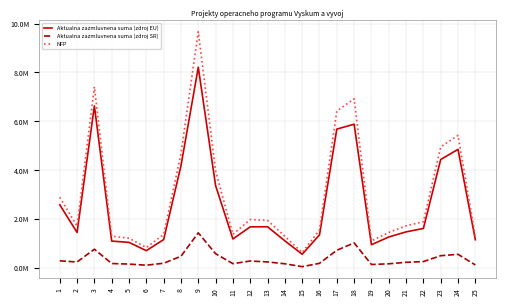

Where is the first local minimum for Aktualna zazmluvnena suma (zdroj EU)?

2